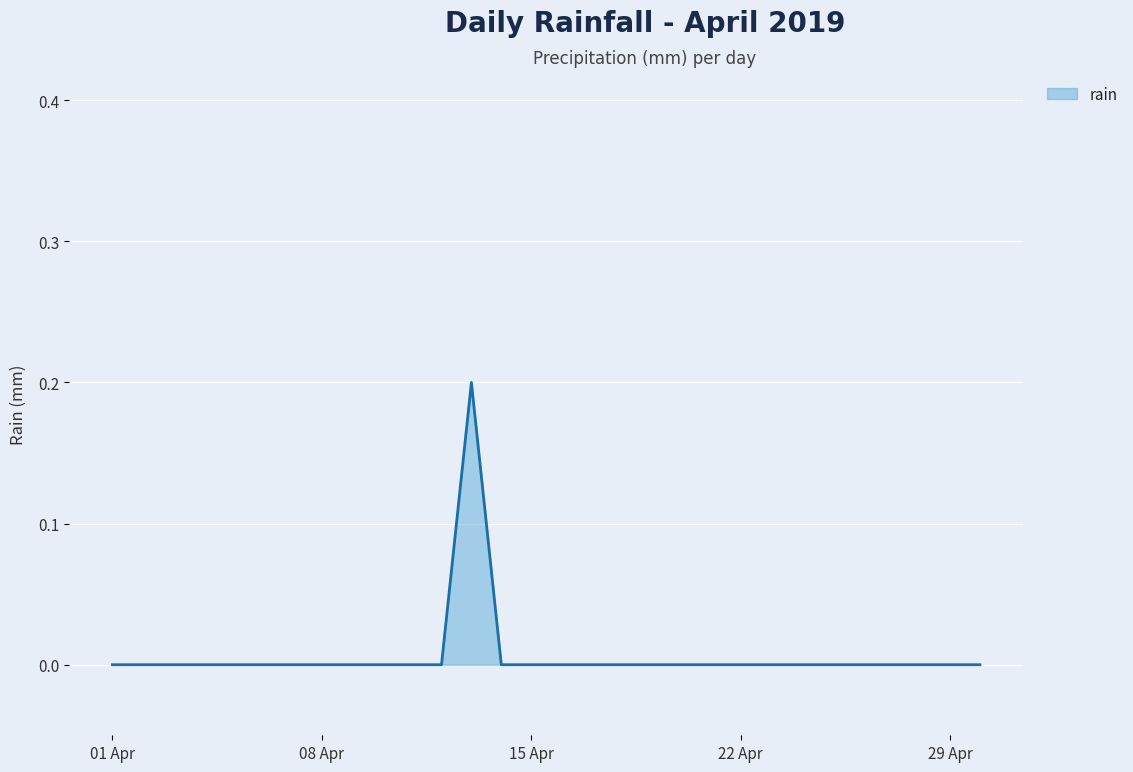

Count the values in the range 0 to 1.

30